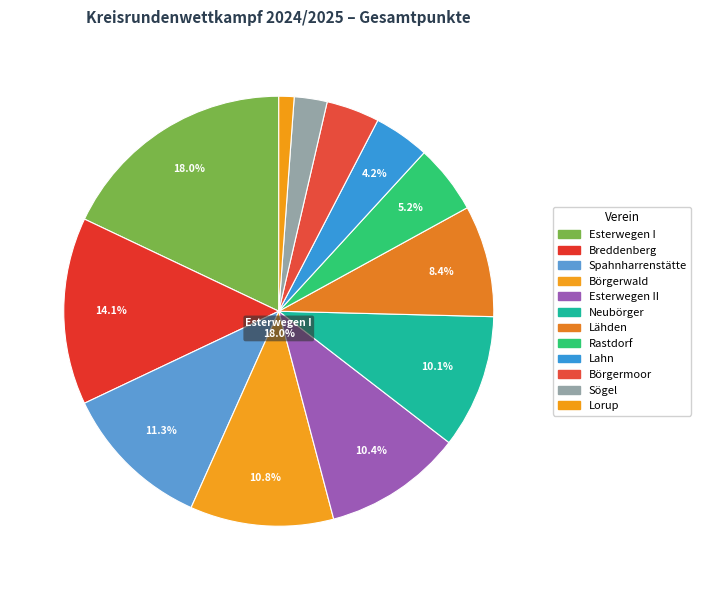

What is the total percentage of Spahnharrenstätte and Rastdorf?

16.5%